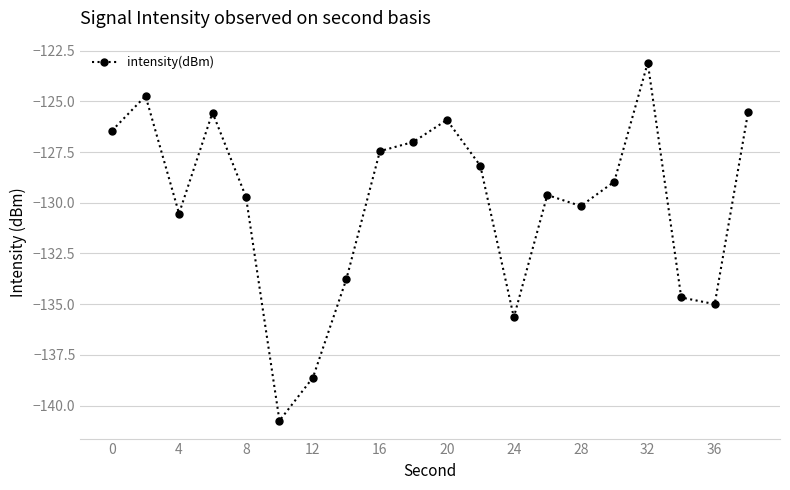

What is the greatest value displayed?

-123.1